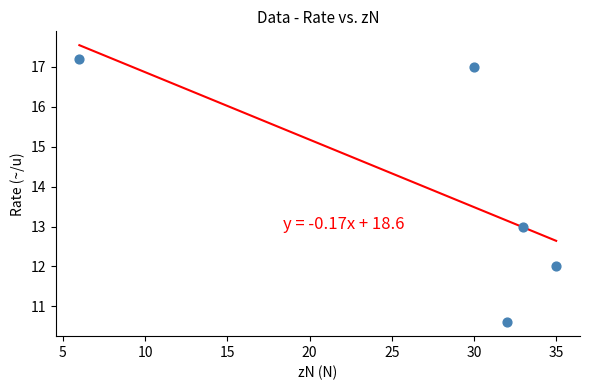

What is the range of Y values (max minus min)?

6.6